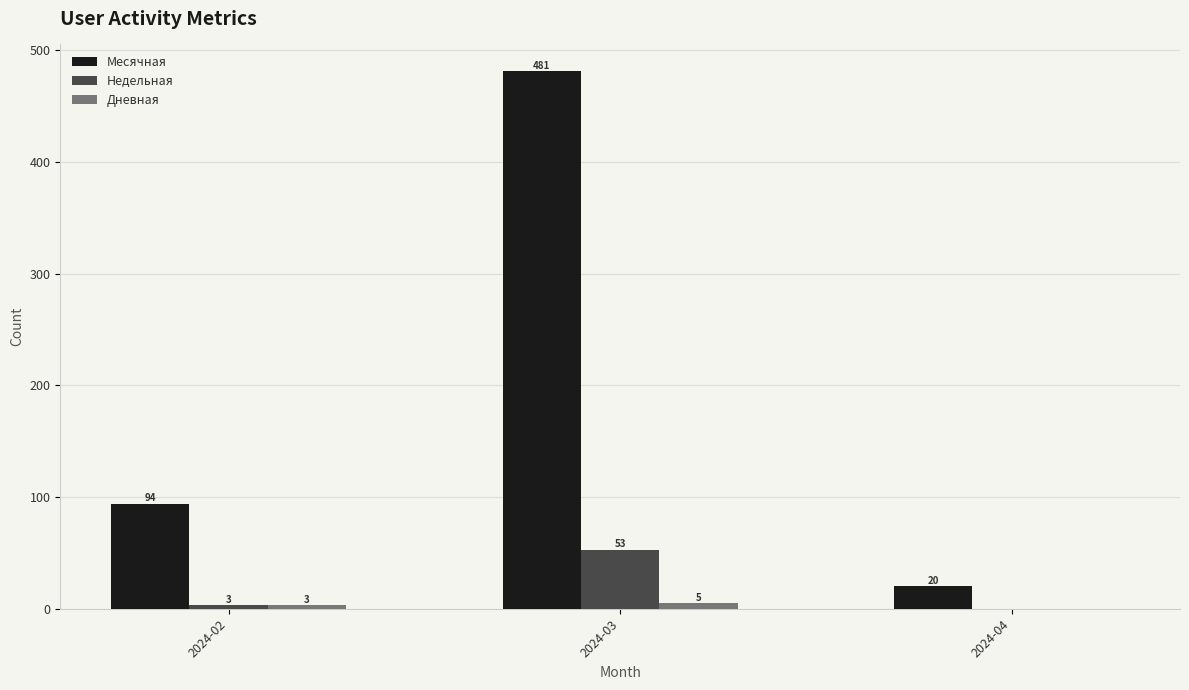

Which series changed the most between 2024-03 and 2024-04?

Месячная